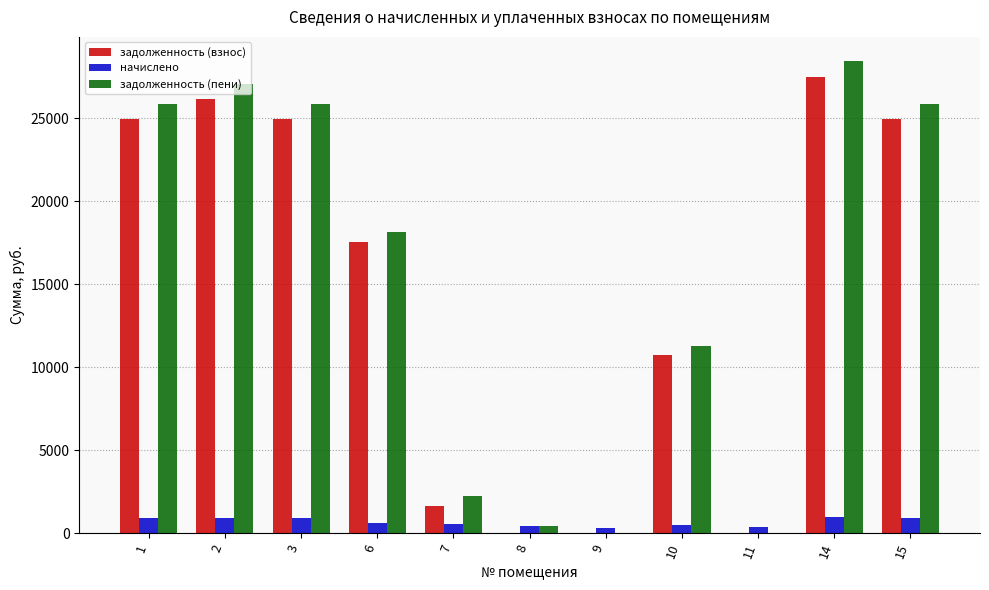

What is the average value of the начислено series?

675.8